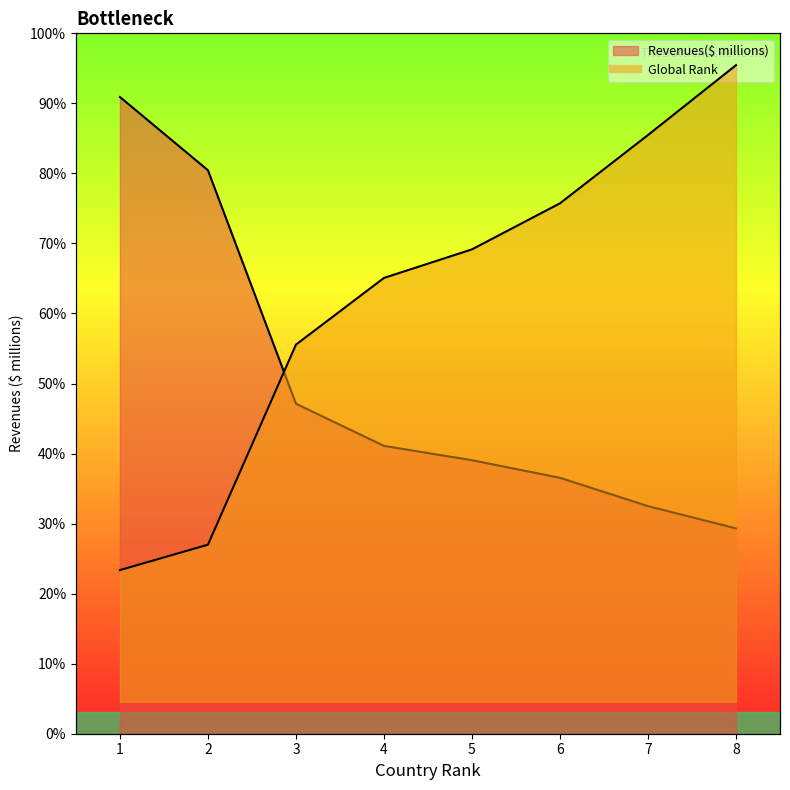

Reading left to right, what are all the values shown in this chart?

Global Rank: 8901.9	10617.9	24131.7	28636.2	30566.8	33677.1	38288.9	43008.0
Revenues($ millions): 86016.0	76119.0	44582.0	38885.0	36950.0	34575.0	30746.0	27739.0